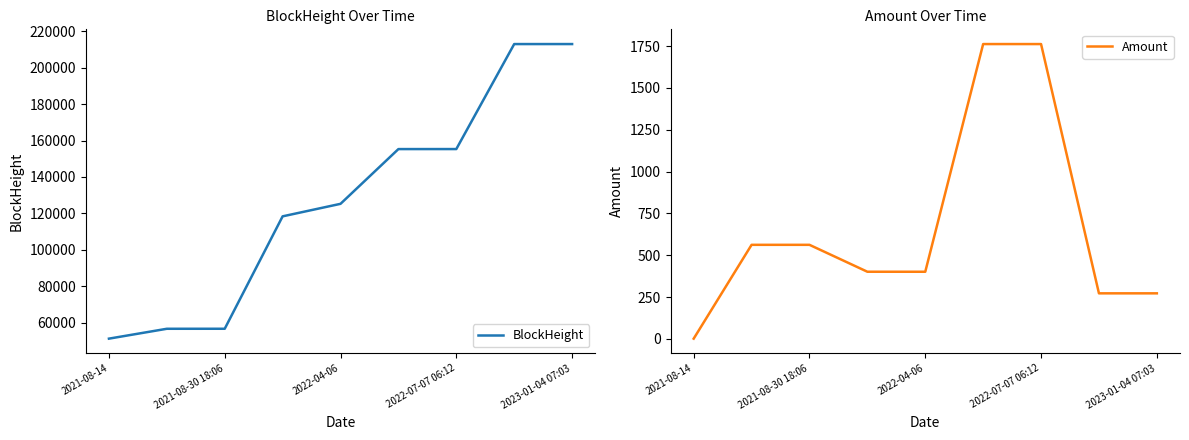

At which label does Amount reach its minimum?

2021-08-14